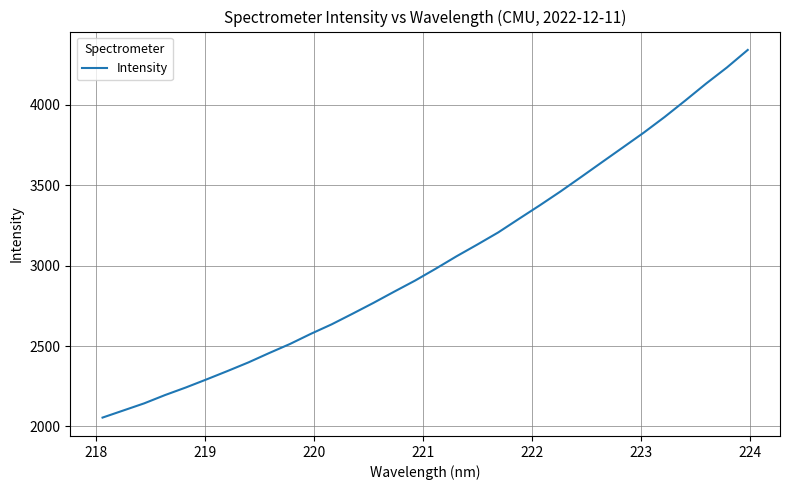

What is the difference between the maximum and minimum values?

2287.8